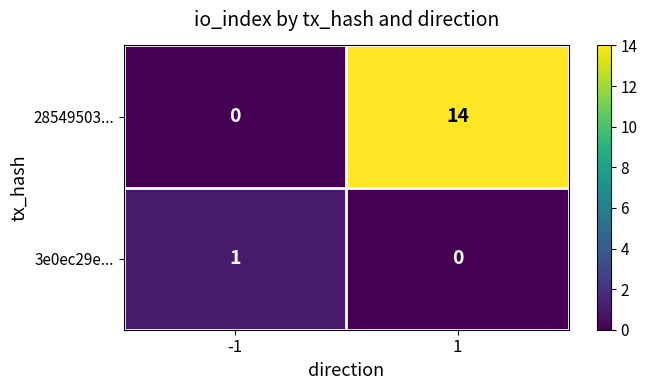

How many positive values does the 28549503... series have?

1